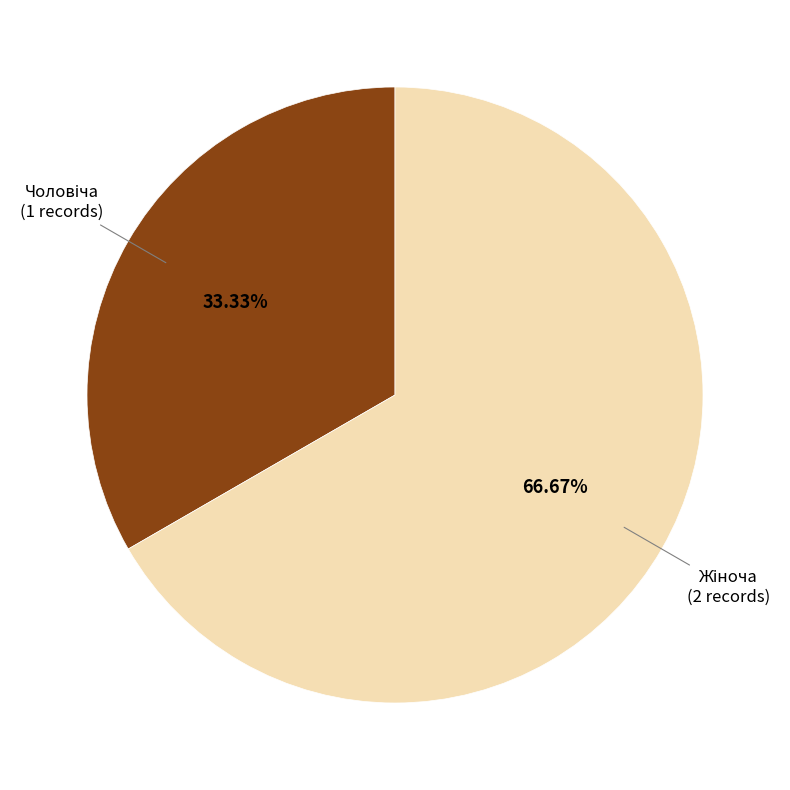

Does any single category account for the majority?

Yes